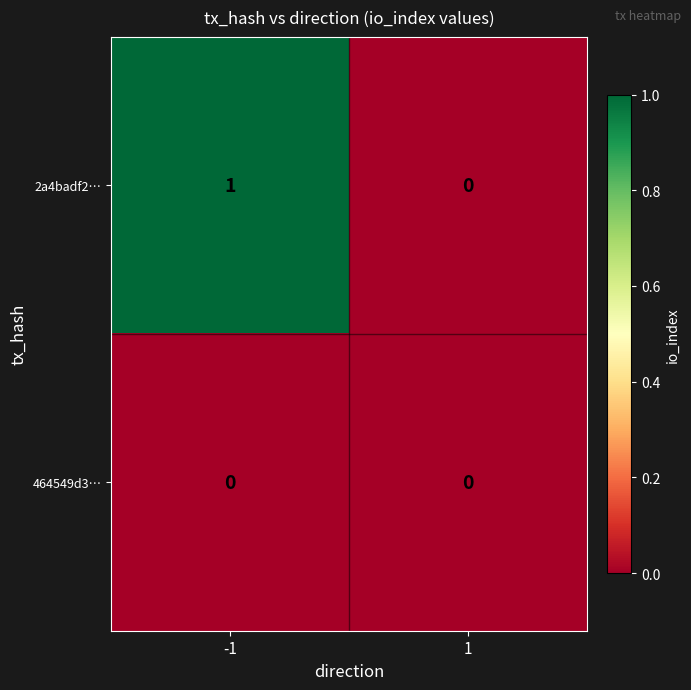

The value of 464549d3… at 1 is 0. True or false?

True